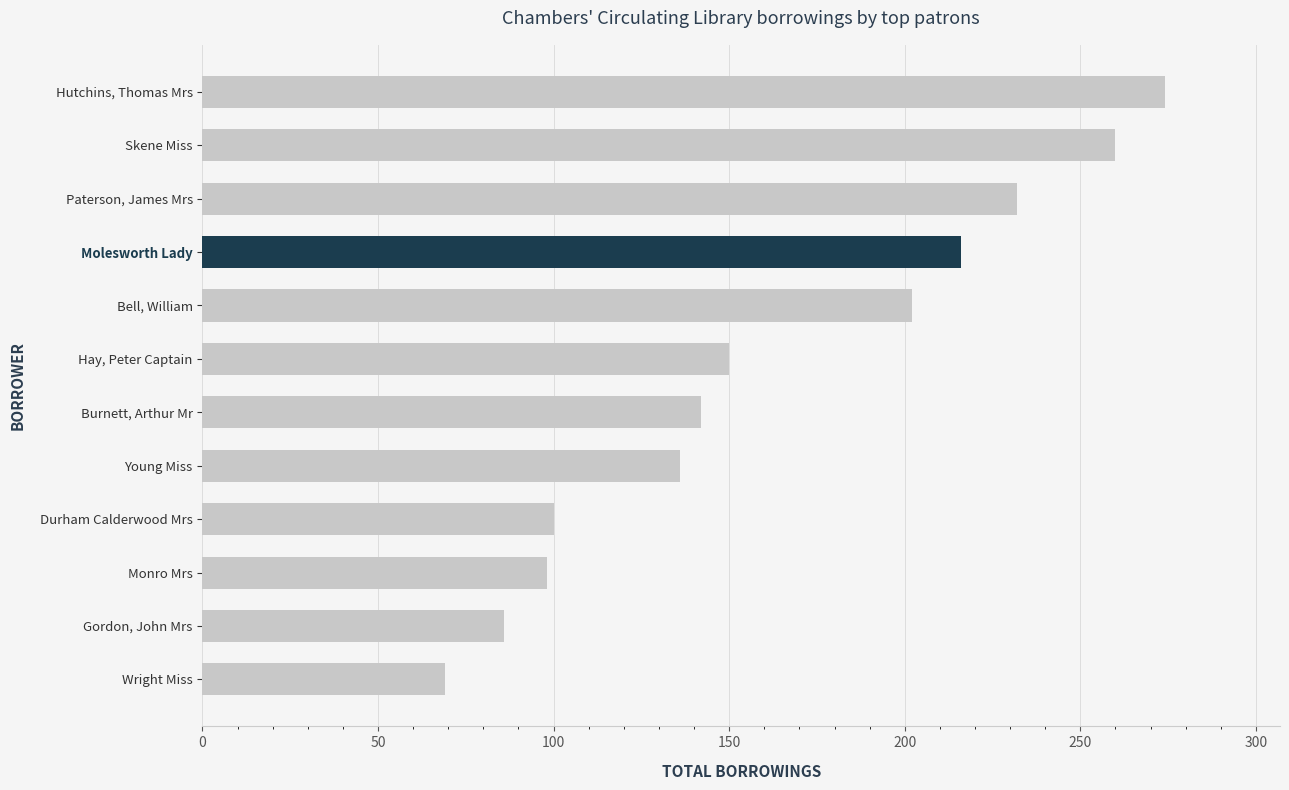

List the labels in order of value, largest first.

Hutchins, Thomas Mrs, Skene Miss, Paterson, James Mrs, Molesworth Lady, Bell, William, Hay, Peter Captain, Burnett, Arthur Mr, Young Miss, Durham Calderwood Mrs, Monro Mrs, Gordon, John Mrs, Wright Miss